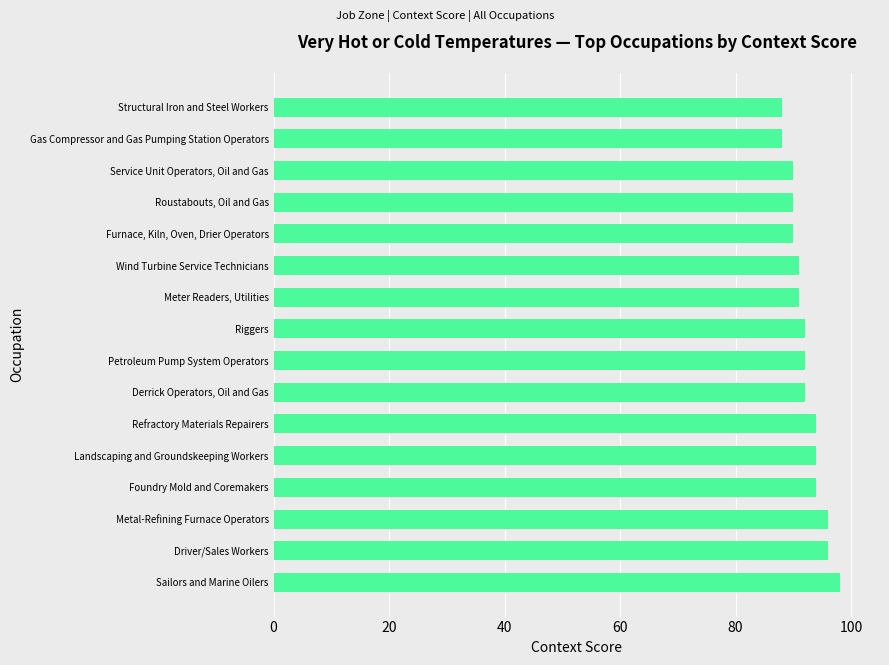

What is the smallest value displayed?

88